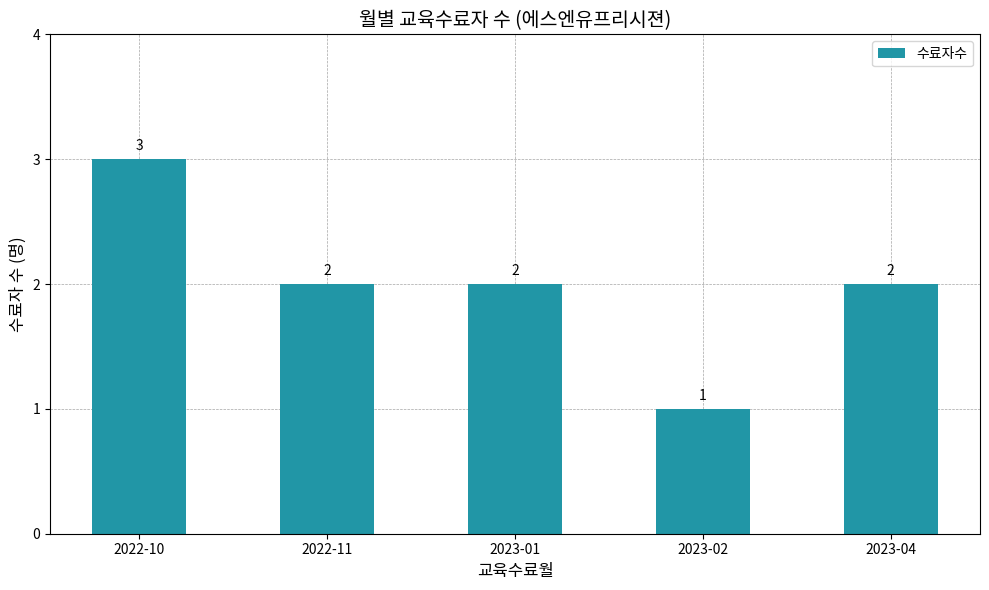

Does the chart contain any negative values?

No